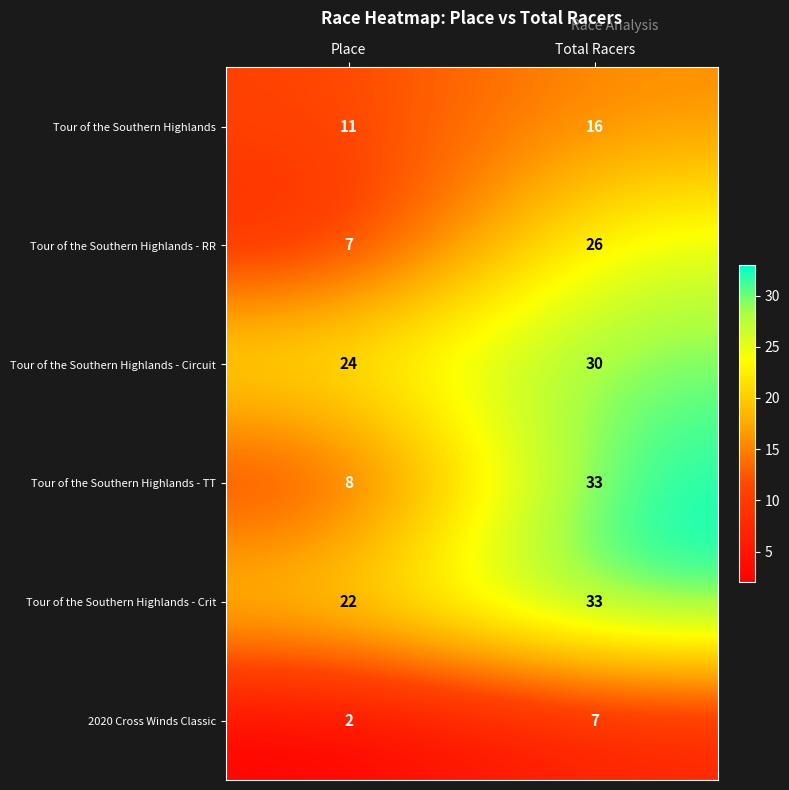

What is the sum of the Tour of the Southern Highlands - TT values at Place and Total Racers?

41